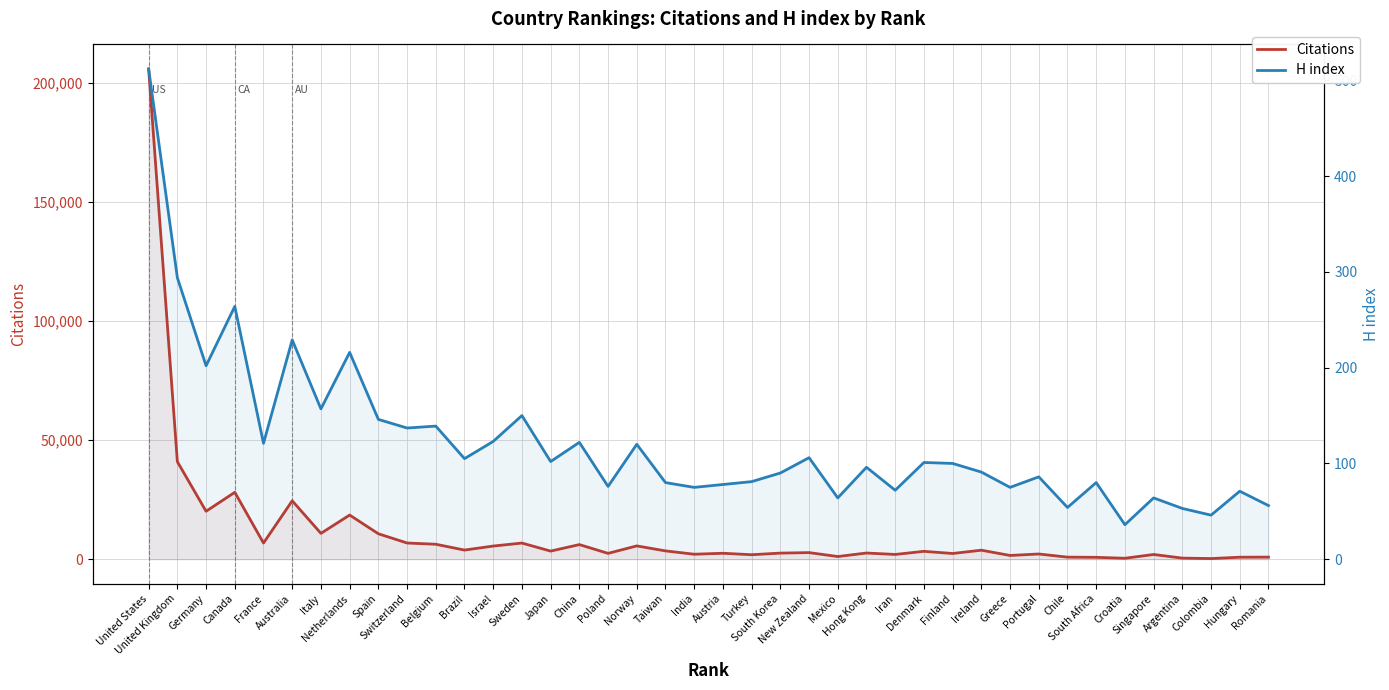

Which series has the largest total across all categories?

Citations